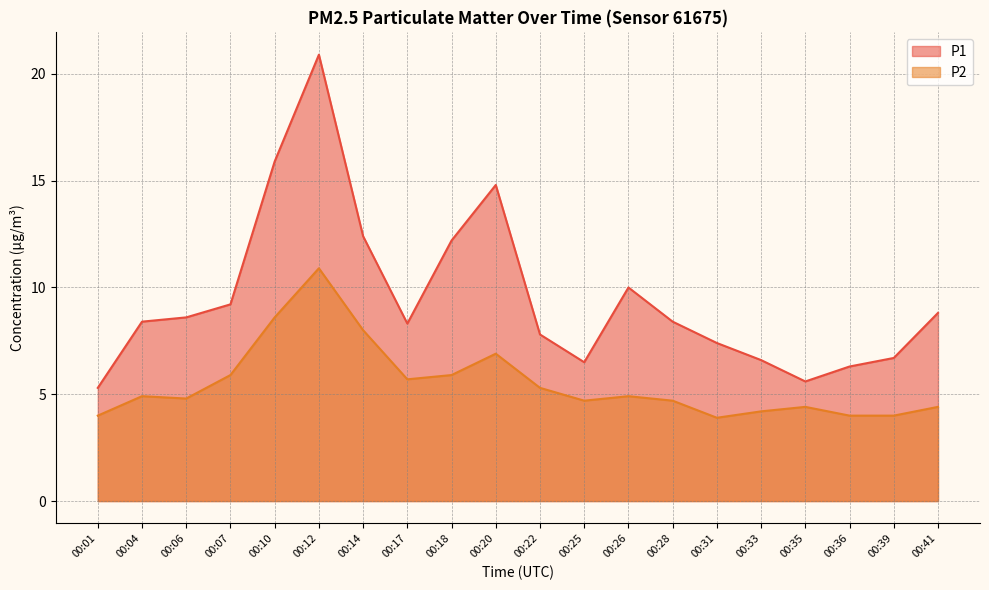

Between 00:35 and 00:12, which is larger?

00:12